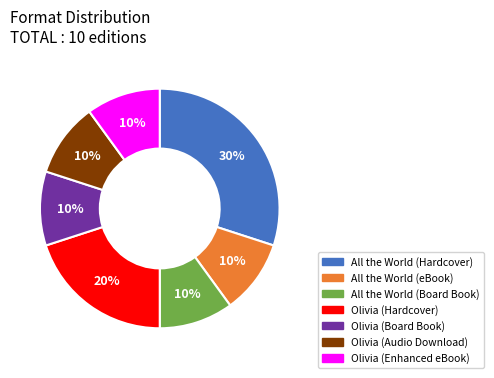

How many segments does this pie chart have?

7